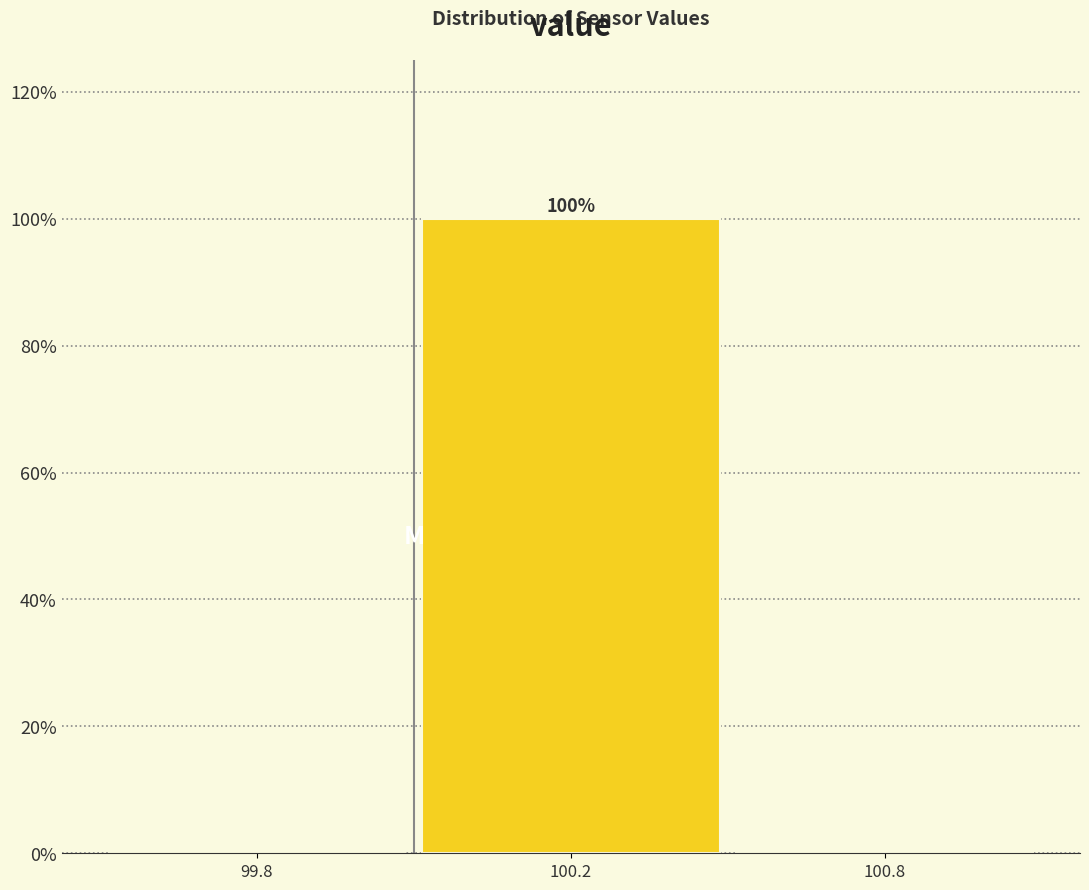

Reading left to right, what are all the values shown in this chart?

99.8=0	100.2=100	100.8=0